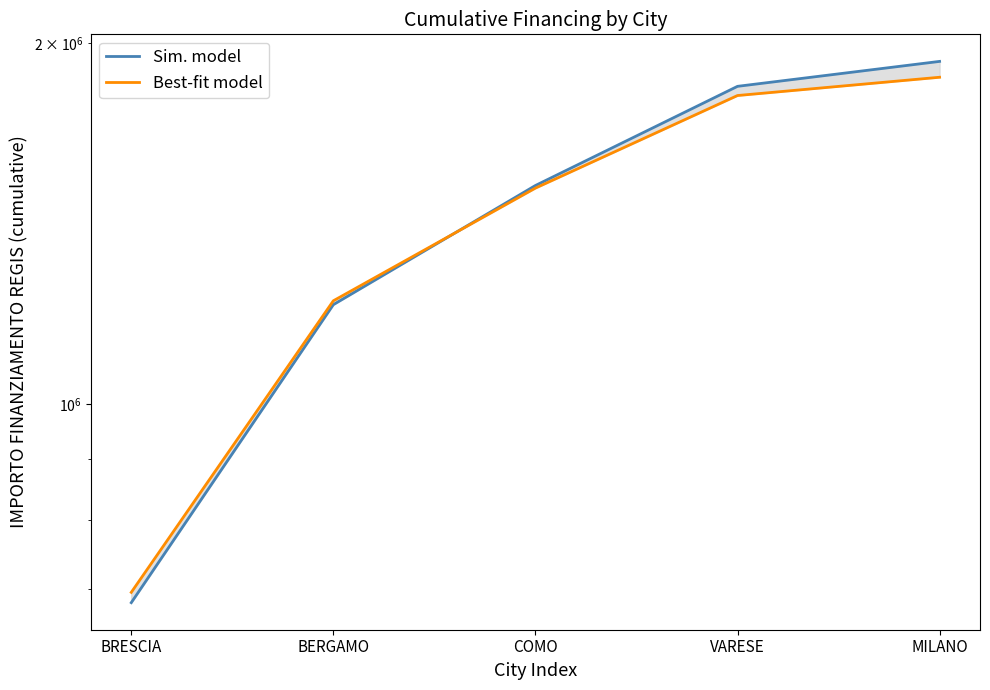

What is the value of the Best-fit model point at the 1st from the left?

696152.5